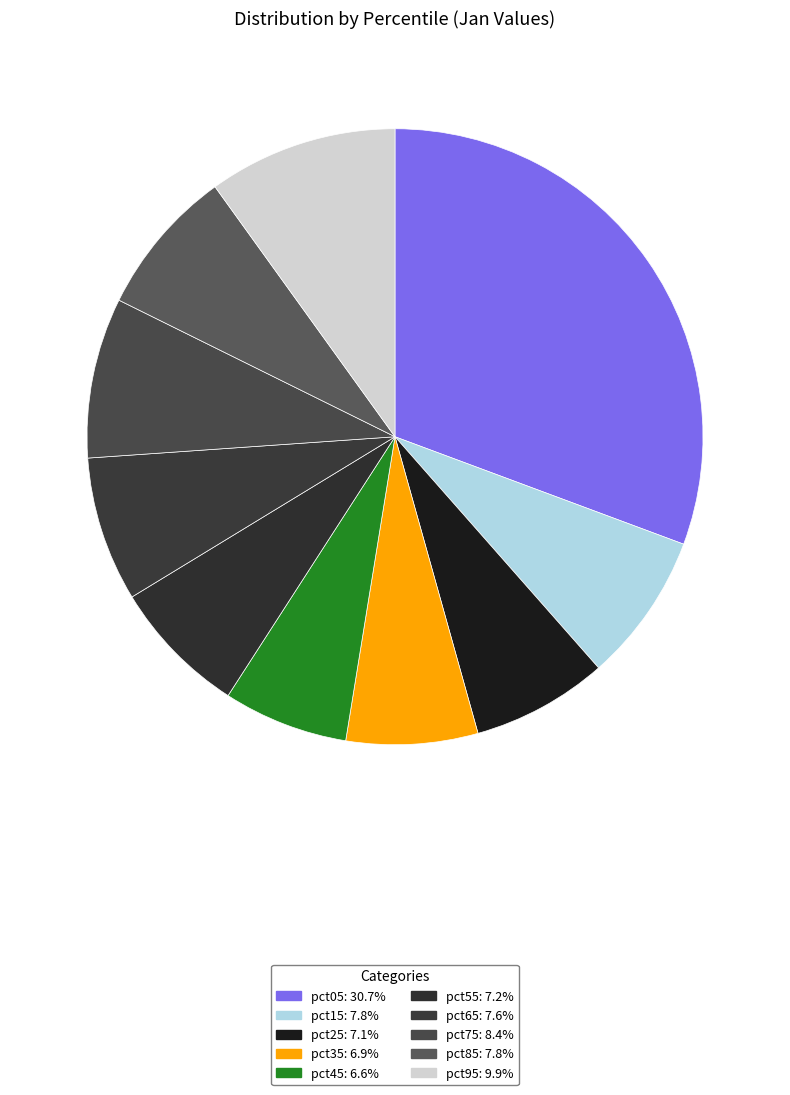

Which slice is the largest?

pct05